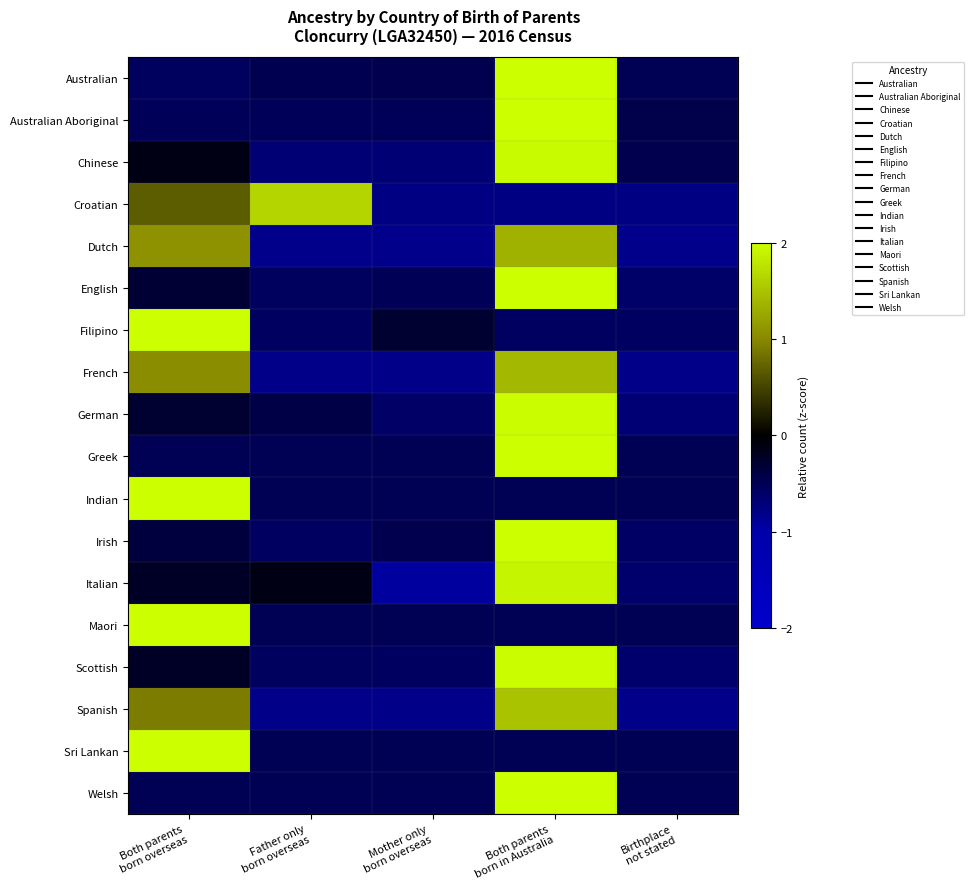

Reading right to left, list all the values displayed in this chart.

Australian: Birthplace
not stated=-0.5	Both parents
born in Australia=2.0	Mother only
born overseas=-0.5	Father only
born overseas=-0.5	Both parents
born overseas=-0.6
Australian Aboriginal: Birthplace
not stated=-0.5	Both parents
born in Australia=2.0	Mother only
born overseas=-0.5	Father only
born overseas=-0.5	Both parents
born overseas=-0.5
Chinese: Birthplace
not stated=-0.5	Both parents
born in Australia=2.0	Mother only
born overseas=-0.7	Father only
born overseas=-0.7	Both parents
born overseas=-0.1
Croatian: Birthplace
not stated=-0.8	Both parents
born in Australia=-0.8	Mother only
born overseas=-0.8	Father only
born overseas=1.7	Both parents
born overseas=0.7
Dutch: Birthplace
not stated=-0.8	Both parents
born in Australia=1.4	Mother only
born overseas=-0.8	Father only
born overseas=-0.8	Both parents
born overseas=1.1
English: Birthplace
not stated=-0.6	Both parents
born in Australia=2.0	Mother only
born overseas=-0.5	Father only
born overseas=-0.6	Both parents
born overseas=-0.3
Filipino: Birthplace
not stated=-0.6	Both parents
born in Australia=-0.6	Mother only
born overseas=-0.3	Father only
born overseas=-0.6	Both parents
born overseas=2.0
French: Birthplace
not stated=-0.8	Both parents
born in Australia=1.4	Mother only
born overseas=-0.8	Father only
born overseas=-0.8	Both parents
born overseas=1.0
German: Birthplace
not stated=-0.7	Both parents
born in Australia=2.0	Mother only
born overseas=-0.6	Father only
born overseas=-0.4	Both parents
born overseas=-0.3
Greek: Birthplace
not stated=-0.5	Both parents
born in Australia=2.0	Mother only
born overseas=-0.5	Father only
born overseas=-0.5	Both parents
born overseas=-0.5
Indian: Birthplace
not stated=-0.5	Both parents
born in Australia=-0.5	Mother only
born overseas=-0.5	Father only
born overseas=-0.5	Both parents
born overseas=2.0
Irish: Birthplace
not stated=-0.6	Both parents
born in Australia=2.0	Mother only
born overseas=-0.5	Father only
born overseas=-0.6	Both parents
born overseas=-0.4
Italian: Birthplace
not stated=-0.6	Both parents
born in Australia=1.9	Mother only
born overseas=-0.9	Father only
born overseas=-0.1	Both parents
born overseas=-0.2
Maori: Birthplace
not stated=-0.5	Both parents
born in Australia=-0.5	Mother only
born overseas=-0.5	Father only
born overseas=-0.5	Both parents
born overseas=2.0
Scottish: Birthplace
not stated=-0.6	Both parents
born in Australia=2.0	Mother only
born overseas=-0.6	Father only
born overseas=-0.5	Both parents
born overseas=-0.2
Spanish: Birthplace
not stated=-0.8	Both parents
born in Australia=1.5	Mother only
born overseas=-0.8	Father only
born overseas=-0.8	Both parents
born overseas=0.9
Sri Lankan: Birthplace
not stated=-0.5	Both parents
born in Australia=-0.5	Mother only
born overseas=-0.5	Father only
born overseas=-0.5	Both parents
born overseas=2.0
Welsh: Birthplace
not stated=-0.5	Both parents
born in Australia=2.0	Mother only
born overseas=-0.5	Father only
born overseas=-0.5	Both parents
born overseas=-0.5